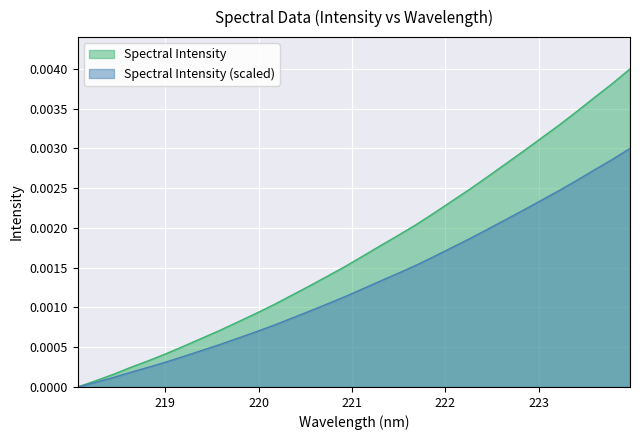

The value at 219.3979 is 0.0. True or false?

True